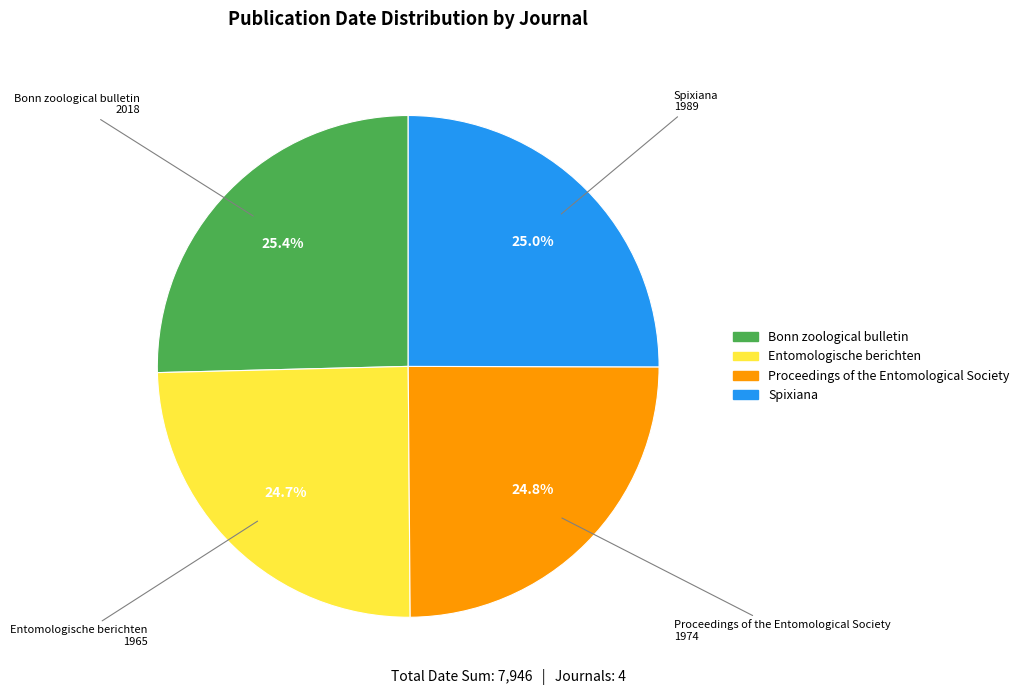

Is there any slice that represents more than half of the pie?

No